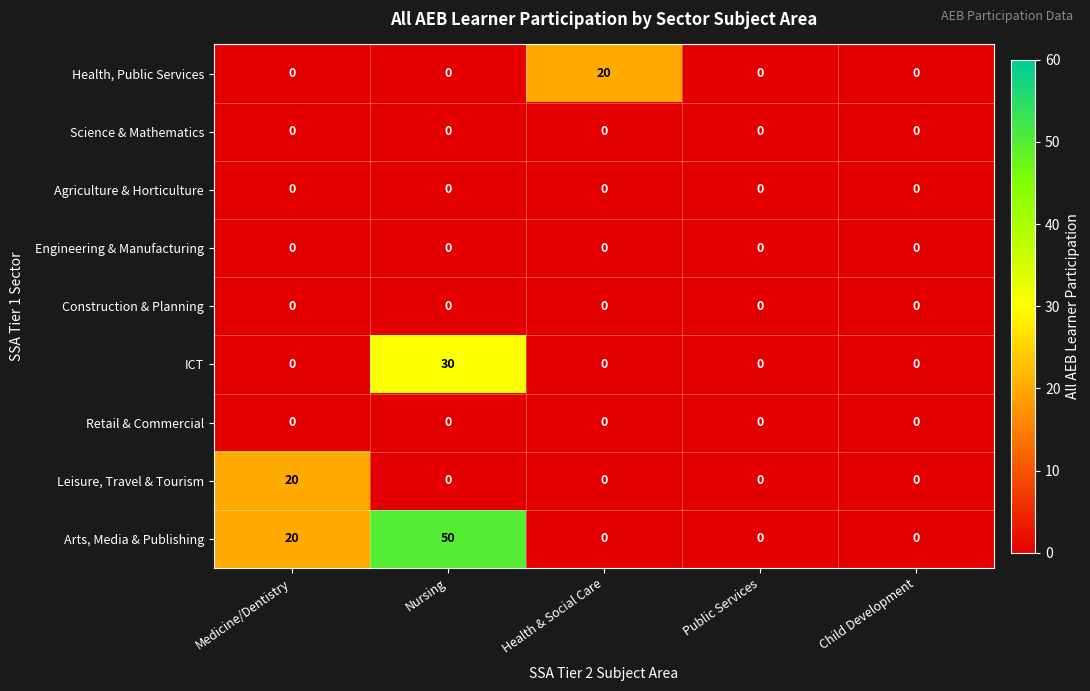

Is it true that Retail & Commercial equals 0 at Medicine/Dentistry?

True